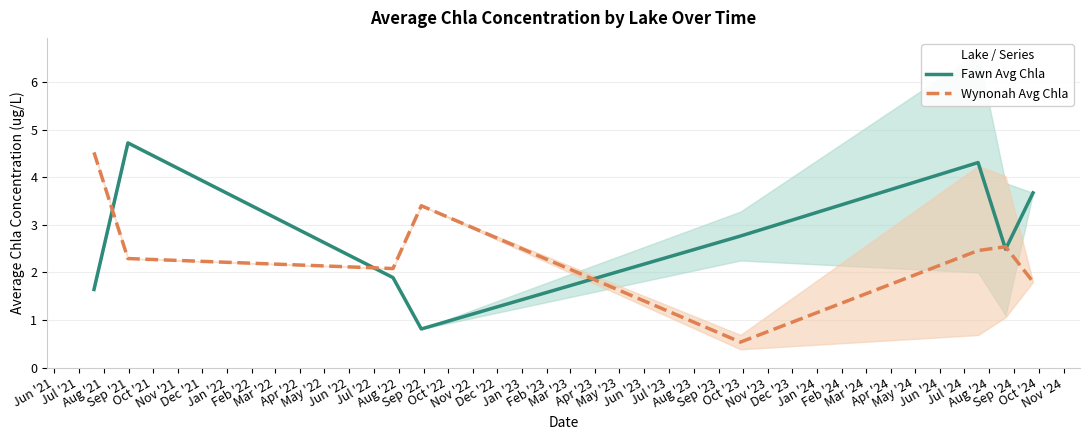

How many data points in Wynonah Avg Chla are above 2?

6